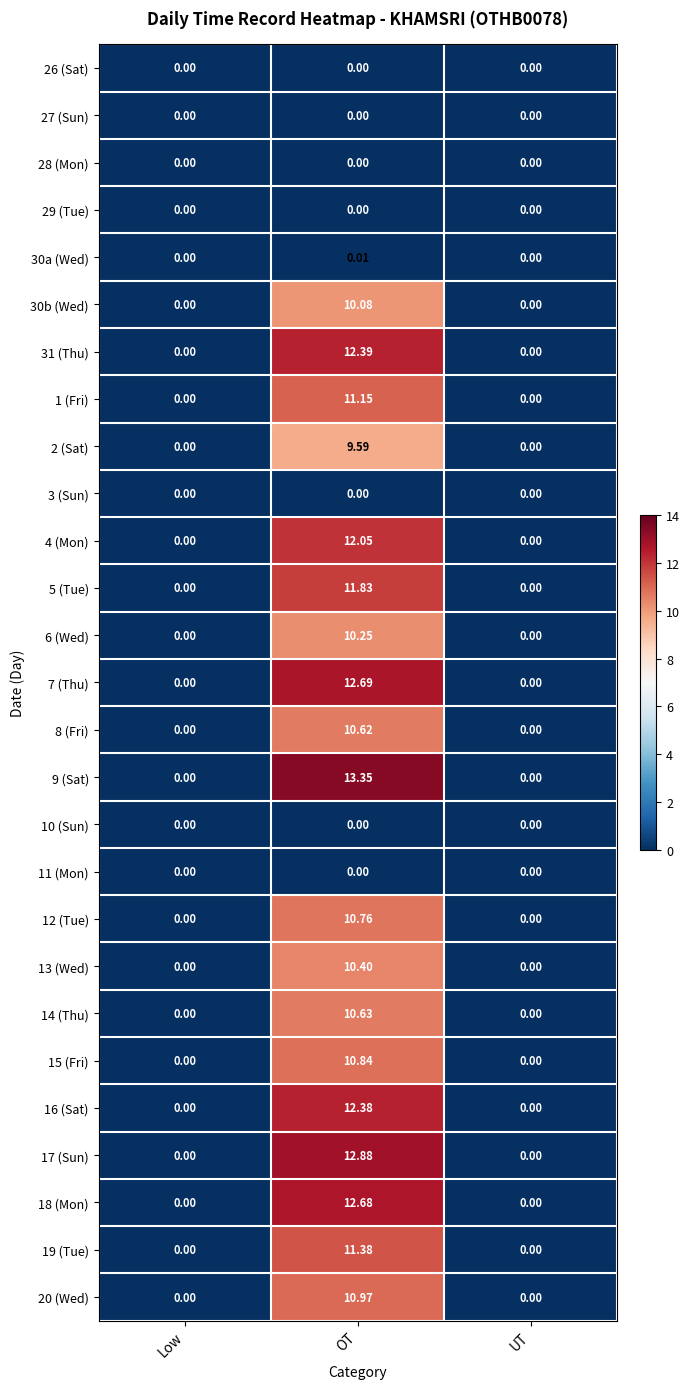

At which category is the sum across all series the highest?

OT